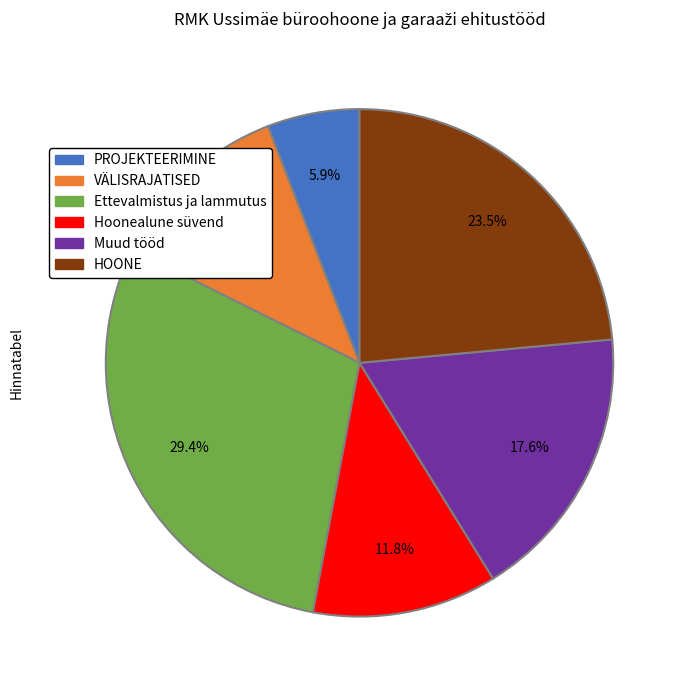

Is there a majority slice in this chart?

No